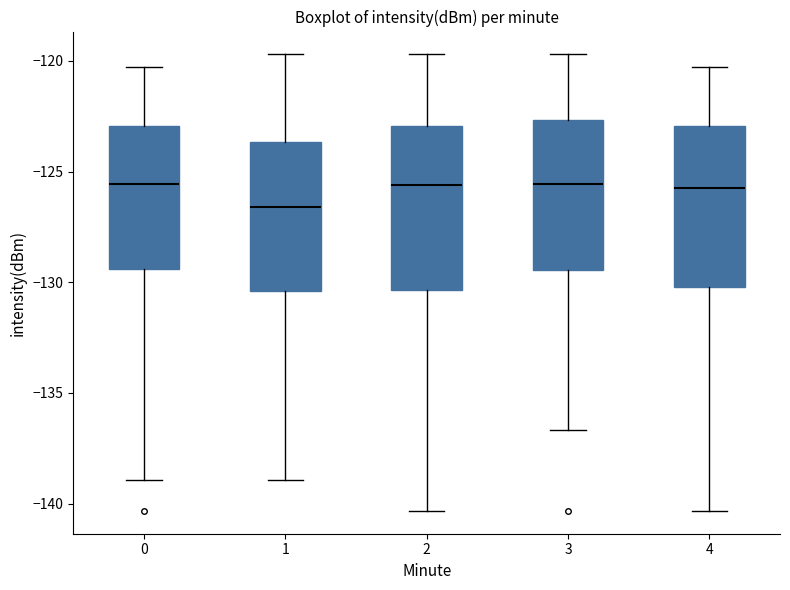

Reading left to right, read every box against the y-axis: the position of its median line, the range the box covers, and the ends of its whiskers. The values are not printed on the chart, so give them approximately, as read against the axis.

0: median -125.5, box -129.5 to -123.0, whiskers -139.0 to -120.5
1: median -126.5, box -130.5 to -123.5, whiskers -139.0 to -119.5
2: median -125.5, box -130.5 to -123.0, whiskers -140.5 to -119.5
3: median -125.5, box -129.5 to -122.5, whiskers -136.5 to -119.5
4: median -125.5, box -130.0 to -123.0, whiskers -140.5 to -120.5